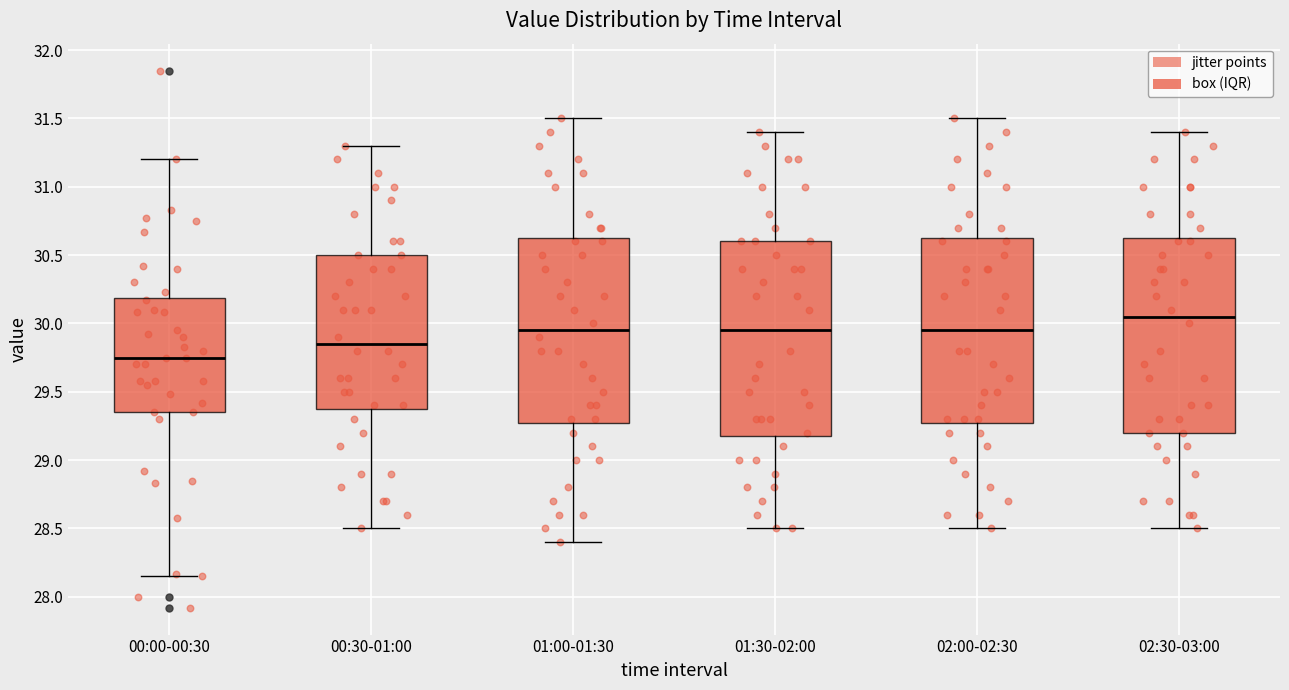

Which box's median line is the highest?

02:30-03:00